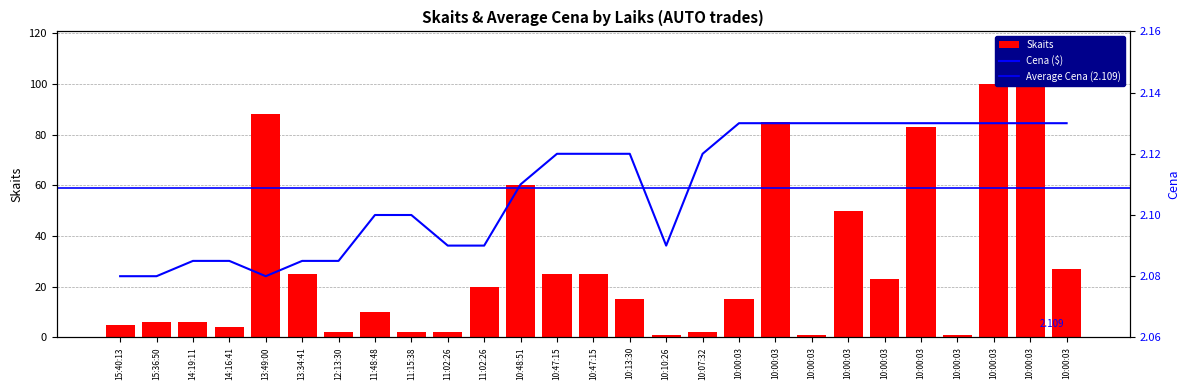

Which category has the lowest value in the Cena series?

15:40:13